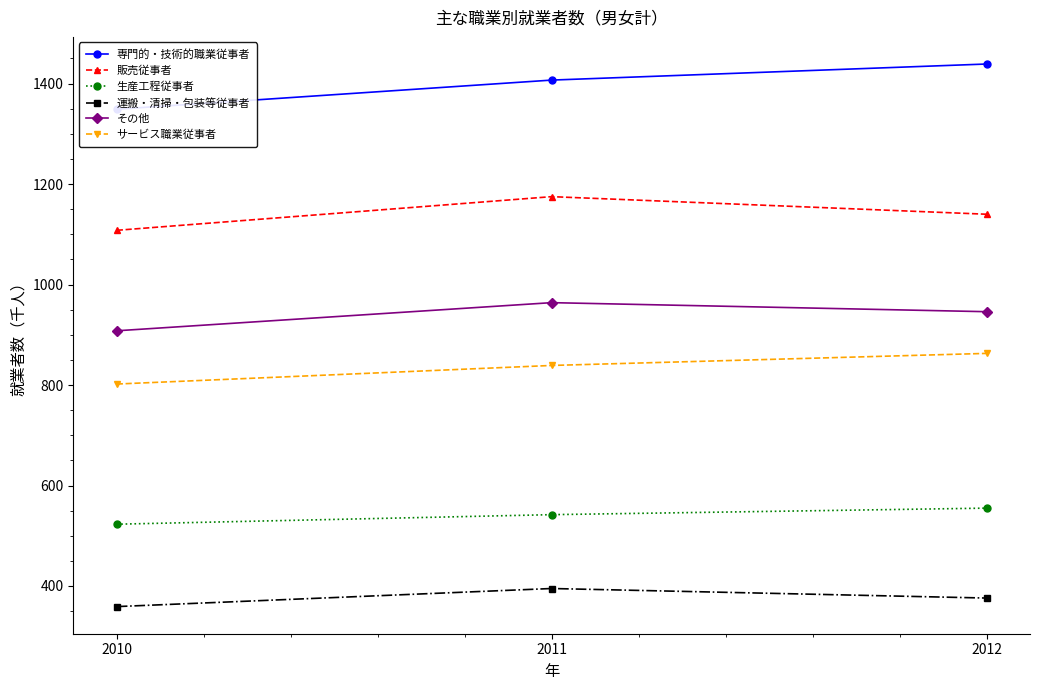

Which category has the lowest value across all series?

2010